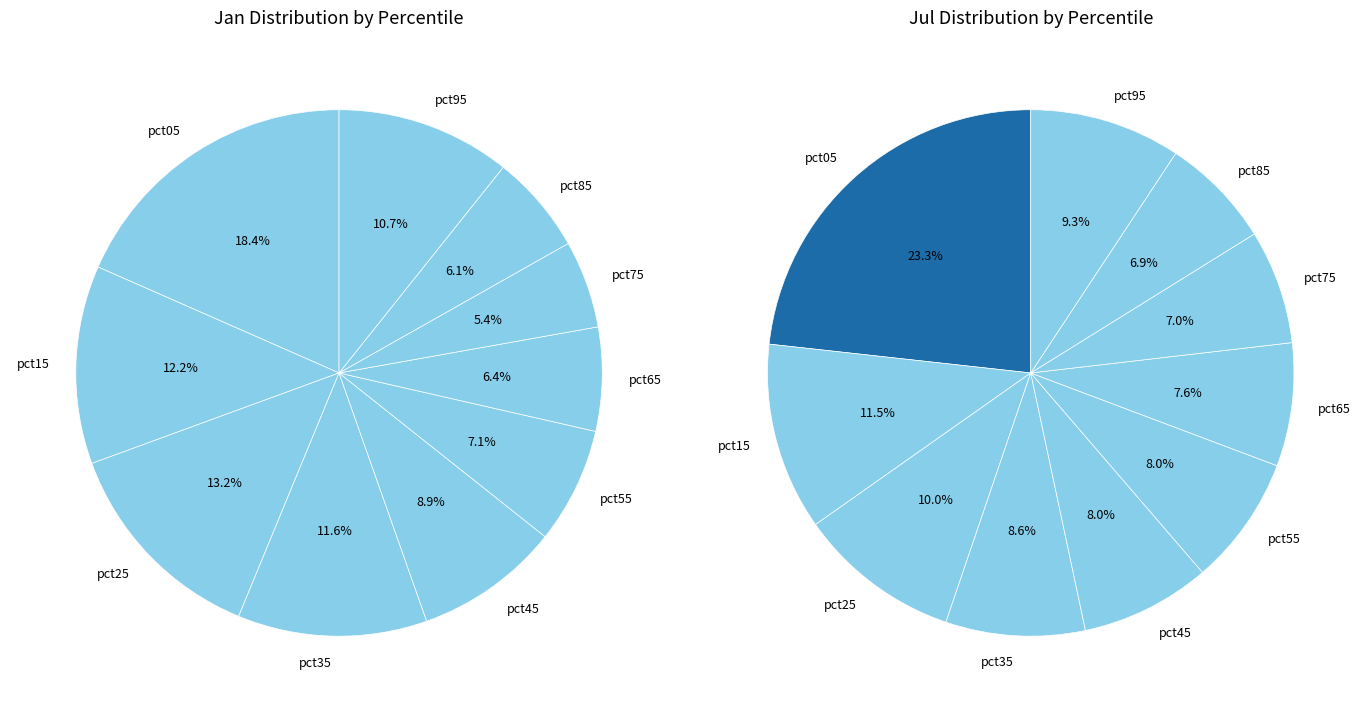

Combined, what portion of the pie is values_jan and 2?

31.6%